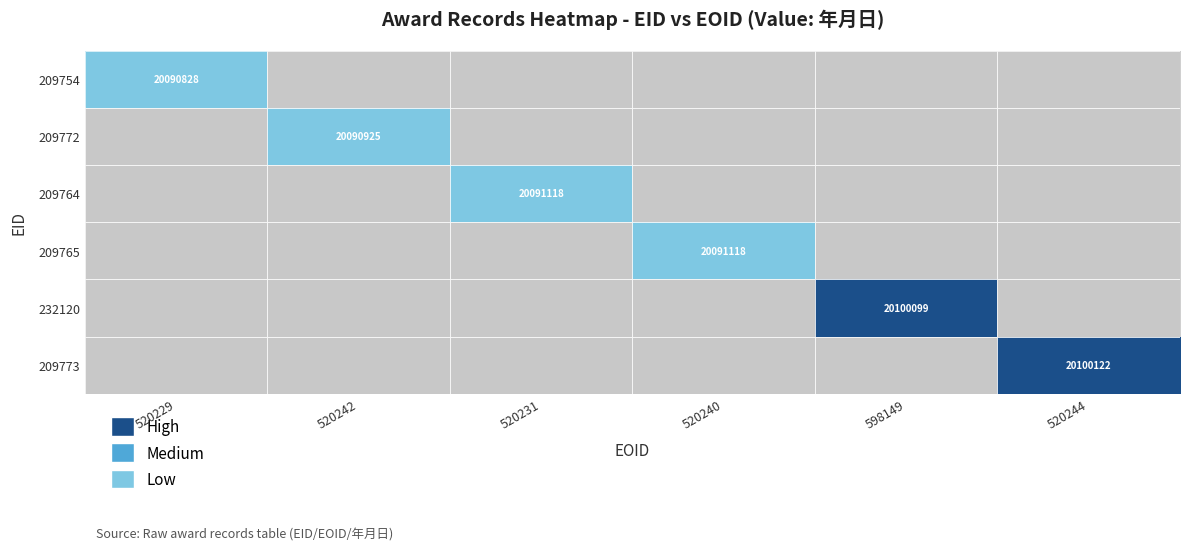

True or false: 209765 has a value of 9712184 at 520240.

False